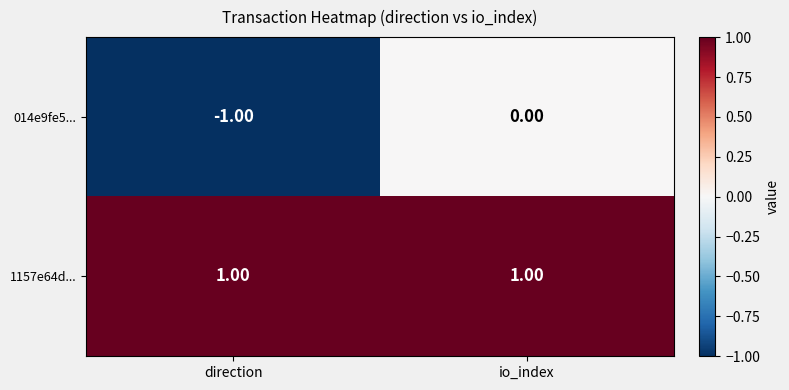

At which category is the sum across all series the highest?

io_index